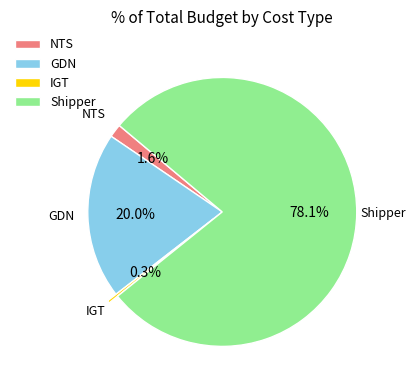

The Shipper slice represents 78% of the pie. True or false?

True